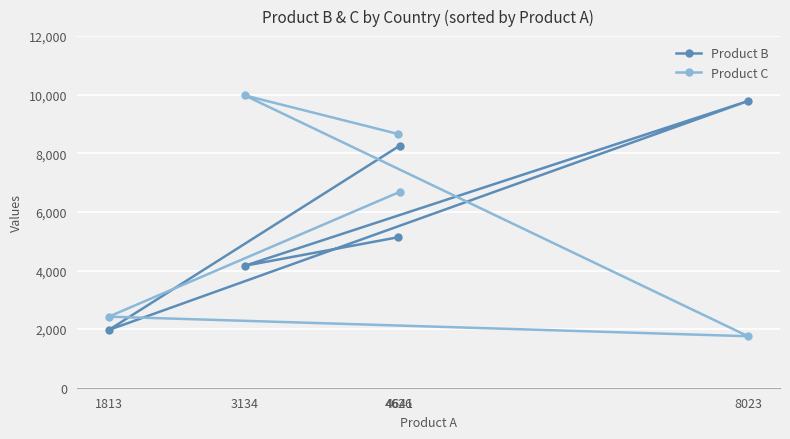

At which category does Product C reach its first local valley?

8023